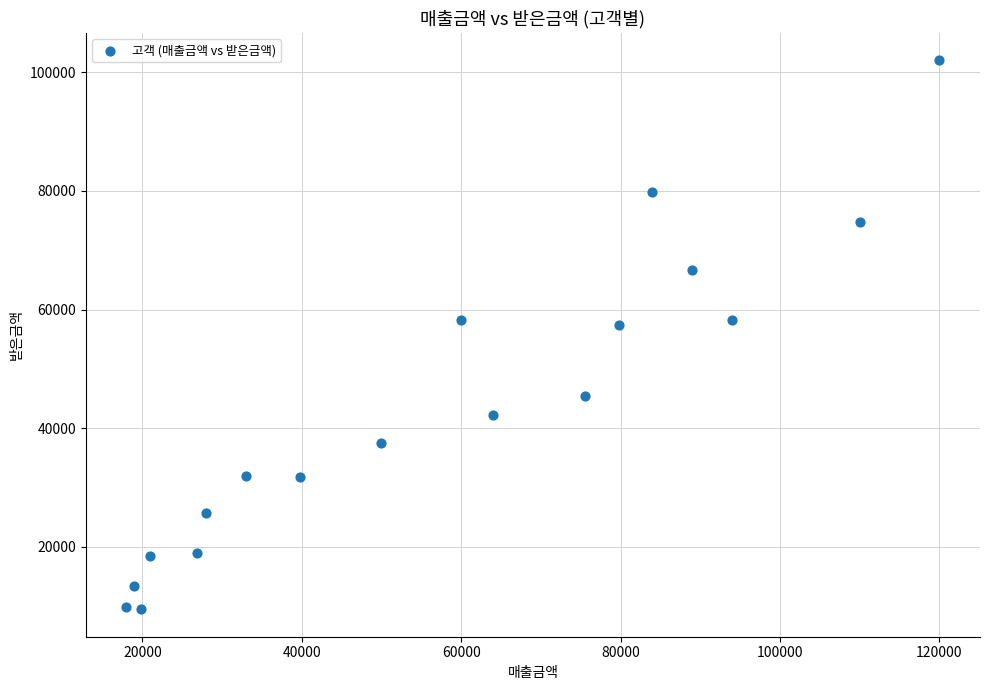

What is the range of X values (max minus min)?

102000